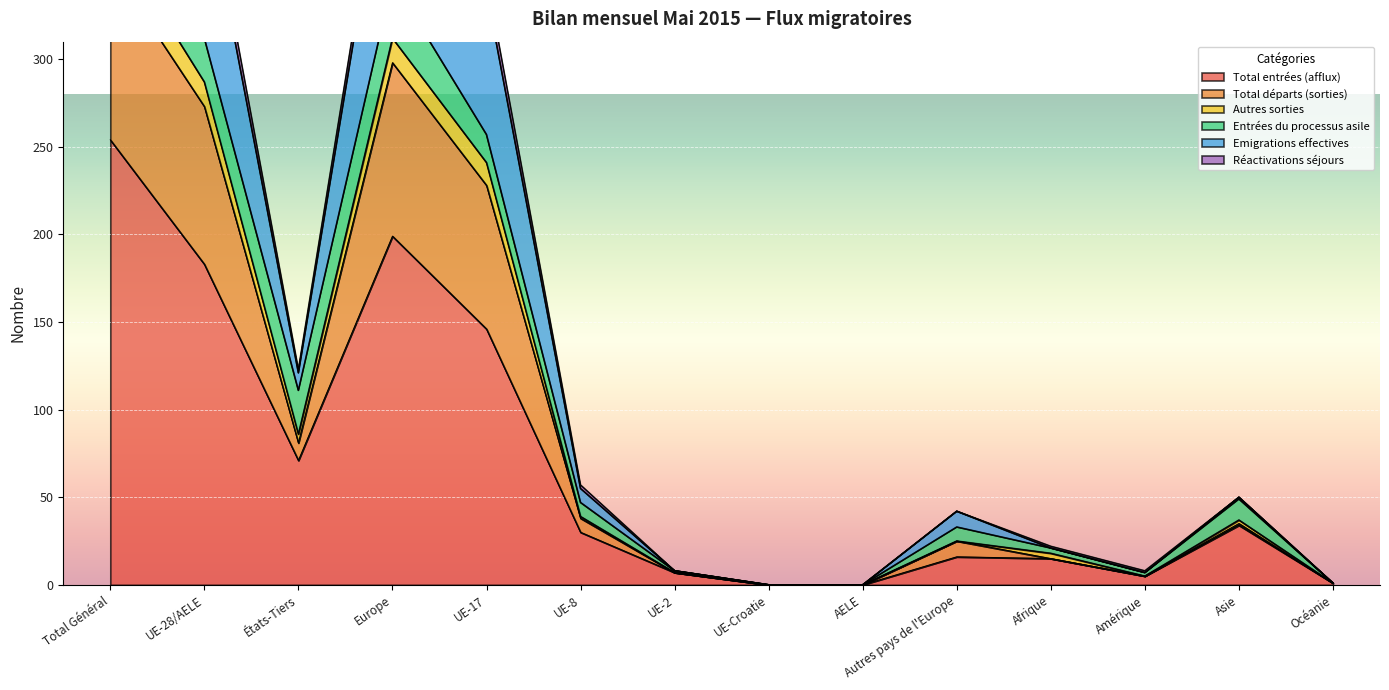

Which category has the lowest value across all series?

UE-Croatie